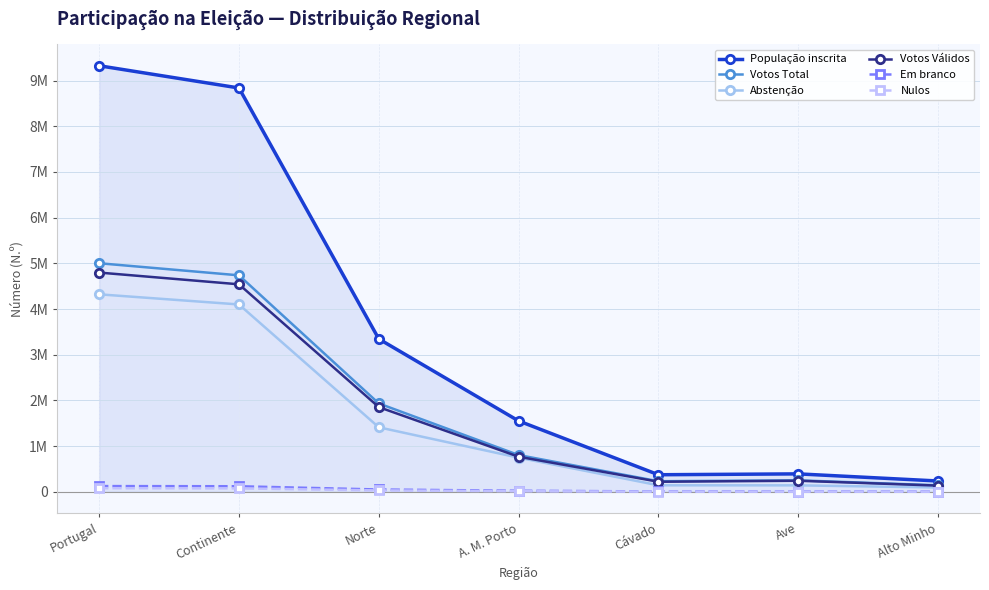

Does the chart display data point markers on the line(s)?

Yes